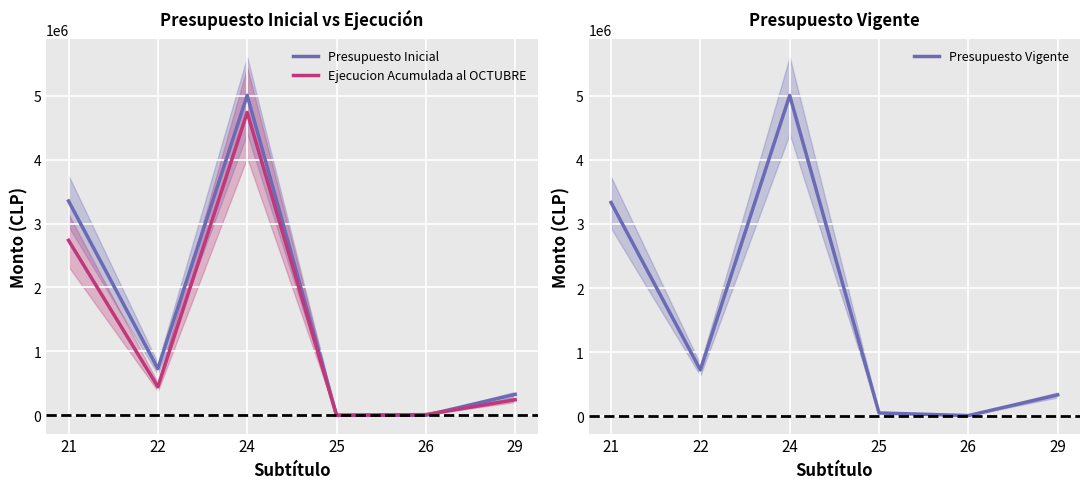

What is the sum of the Presupuesto Inicial values at 29 and 24?

5332874